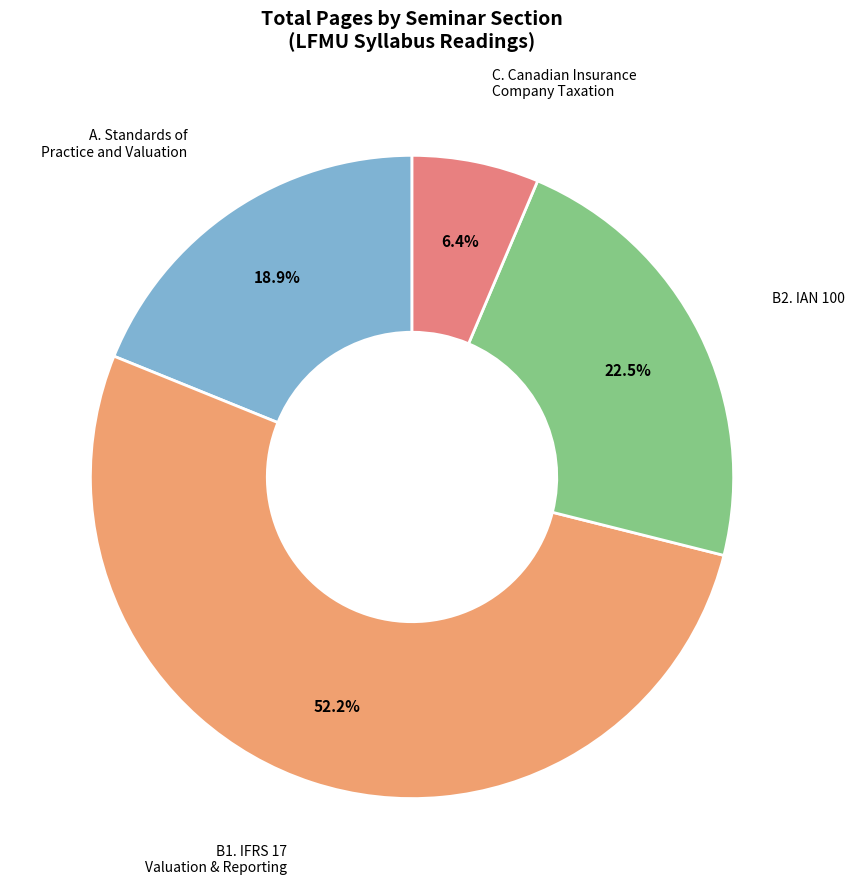

What percentage is NOT represented by C. Canadian Insurance Company Taxation?

93.6%